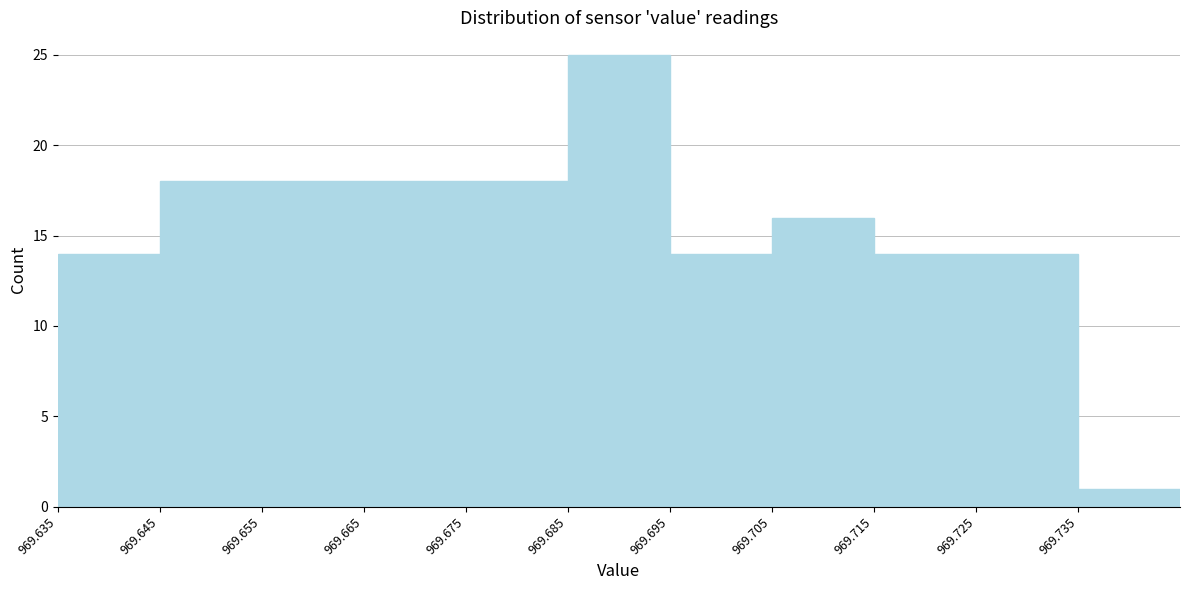

How tall is the bar that spans 969.645 to 969.655 on the x-axis? The values are not printed on the chart, so give them approximately, as read against the axis.

18